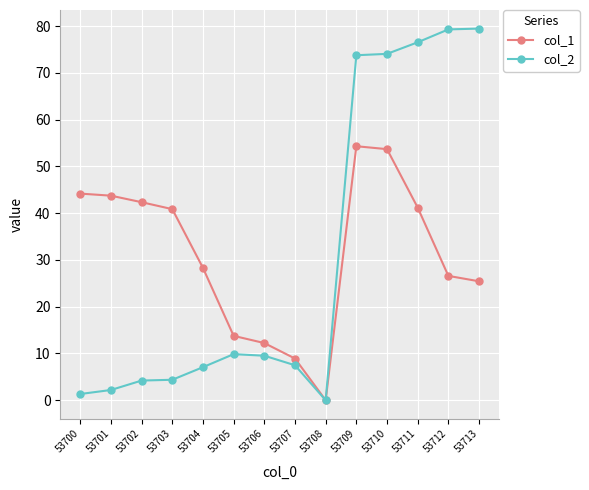

Is this an area chart (filled region under the line)?

No